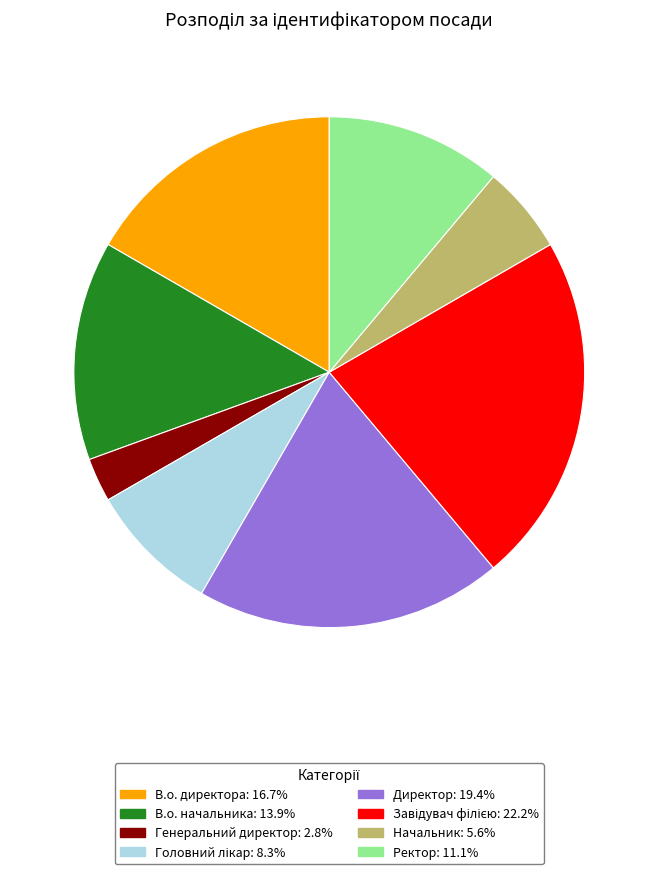

Approximately how many times larger is the value at В.о. начальника: 13.9% compared to Начальник: 5.6%?

2.5